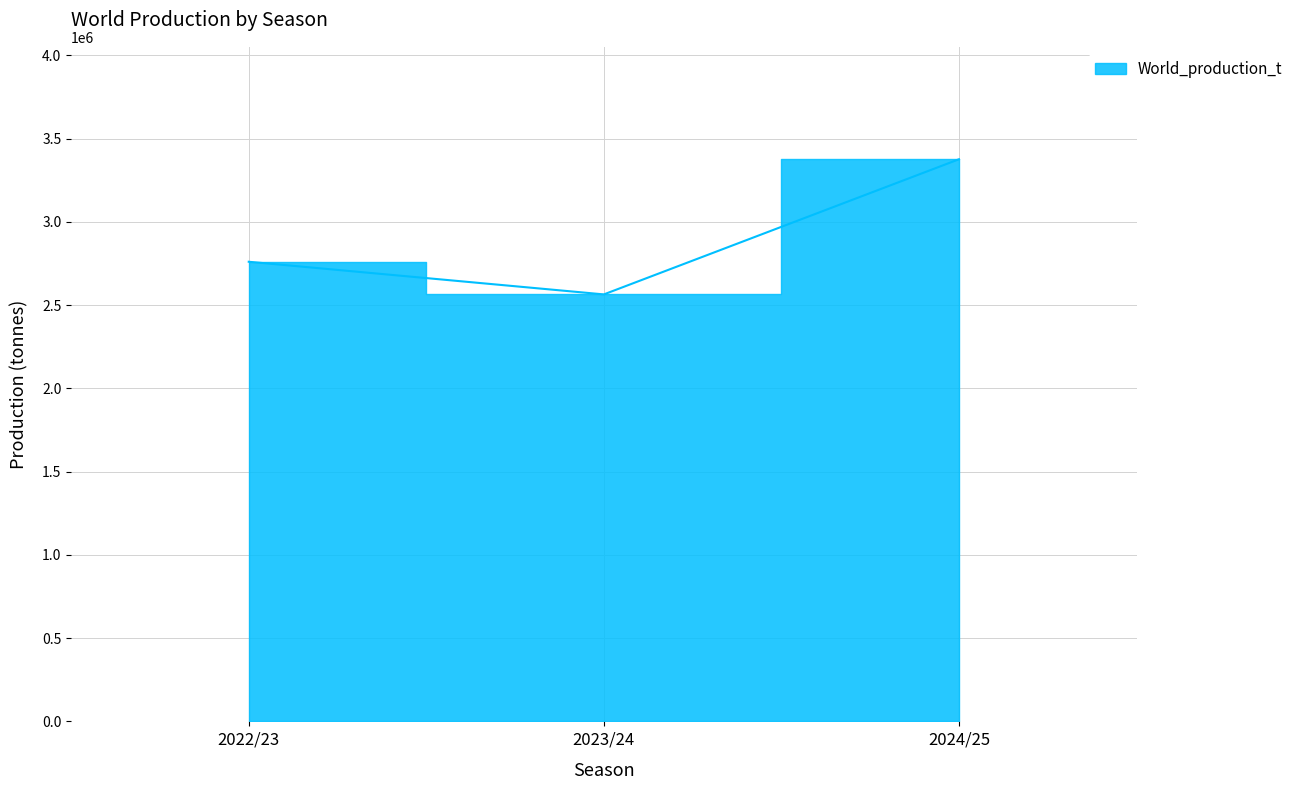

Rank the categories by value from lowest to highest.

2023/24, 2022/23, 2024/25